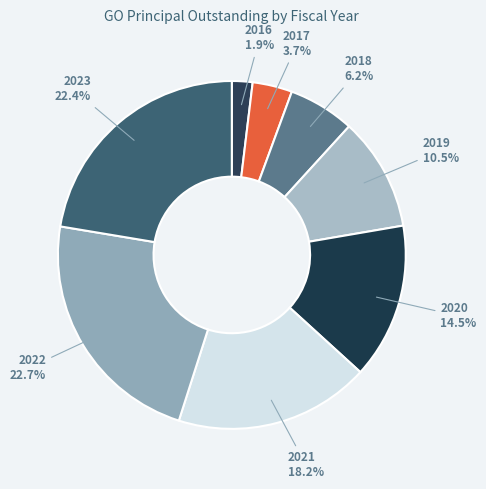

Between 2019 and 2020, which is larger?

2020